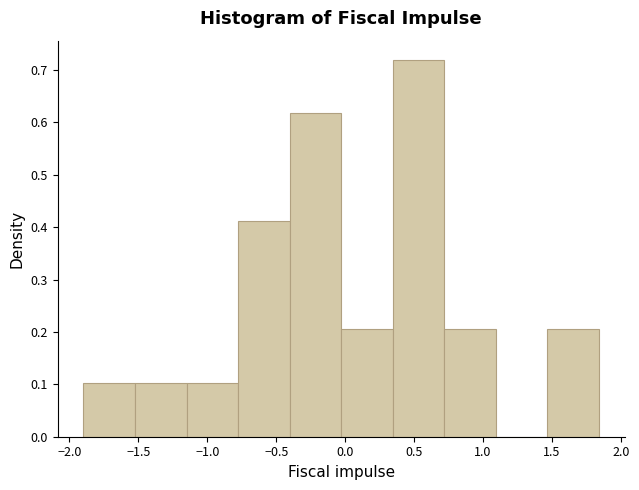

How tall is the bar that spans -1.90 to -1.50 on the x-axis? Neither the bar edges nor the heights are printed on the chart, so give them approximately, as read against the axes.

0.10